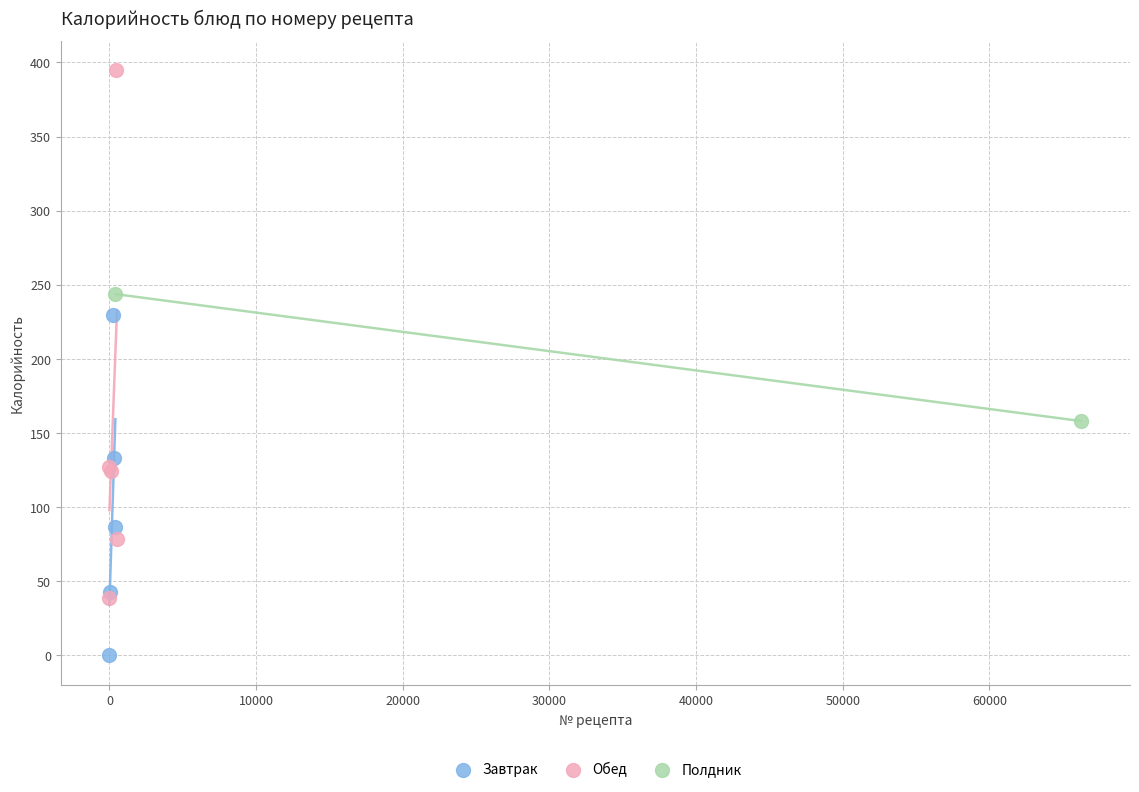

Which series has the widest spread of Y values?

Обед